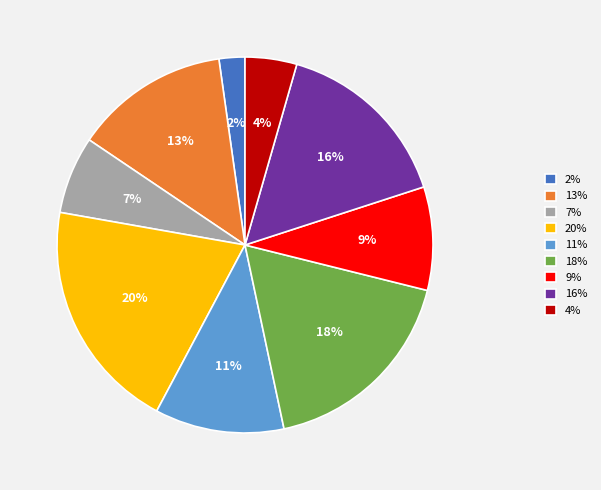

Between 7% and 9%, which is larger?

9%